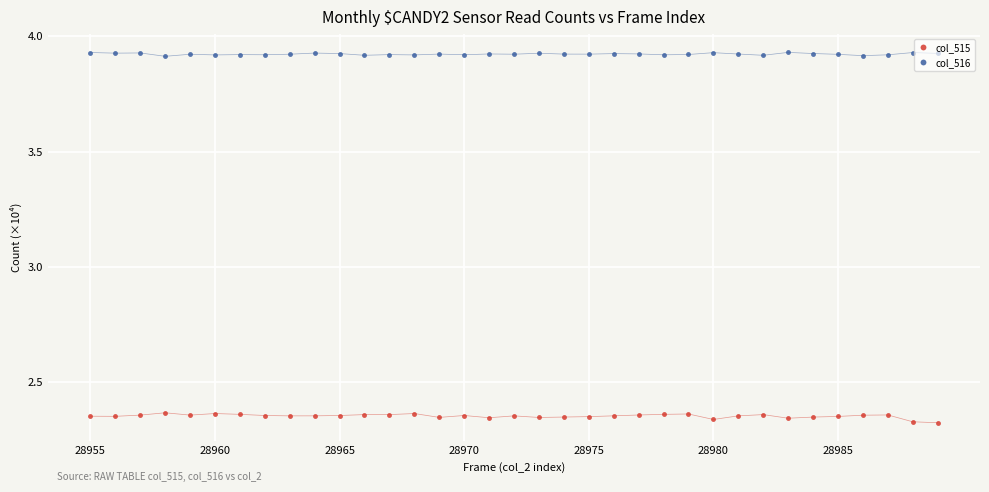

Rank the series by their maximum value, from highest to lowest.

col_516, col_515